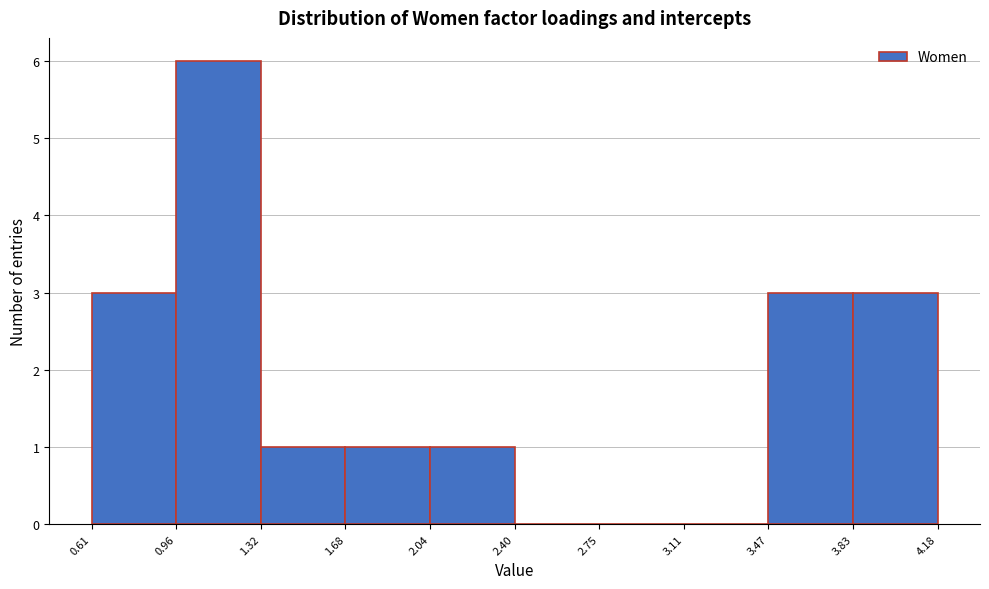

Reading left to right, list every bar in this chart as the range it spans on the x-axis followed by its height. The values are not printed on the chart, so give them approximately, as read against the axis.

0.61 to 0.96: 3
0.96 to 1.32: 6
1.32 to 1.68: 1
1.68 to 2.04: 1
2.04 to 2.40: 1
2.40 to 2.75: 0
2.75 to 3.11: 0
3.11 to 3.47: 0
3.47 to 3.83: 3
3.83 to 4.18: 3